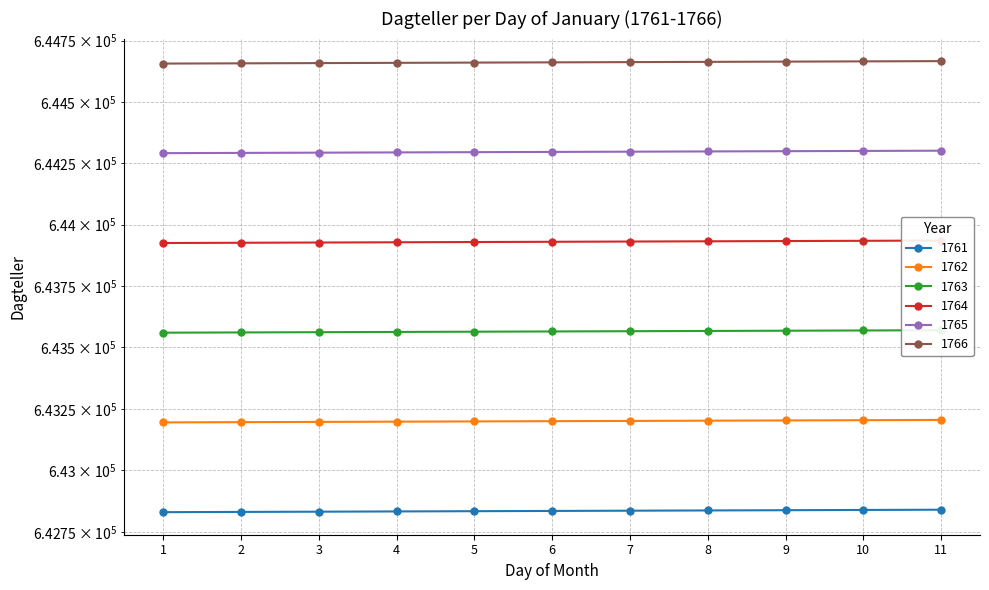

Rank the series at 3 from lowest to highest value.

1761, 1762, 1763, 1764, 1765, 1766